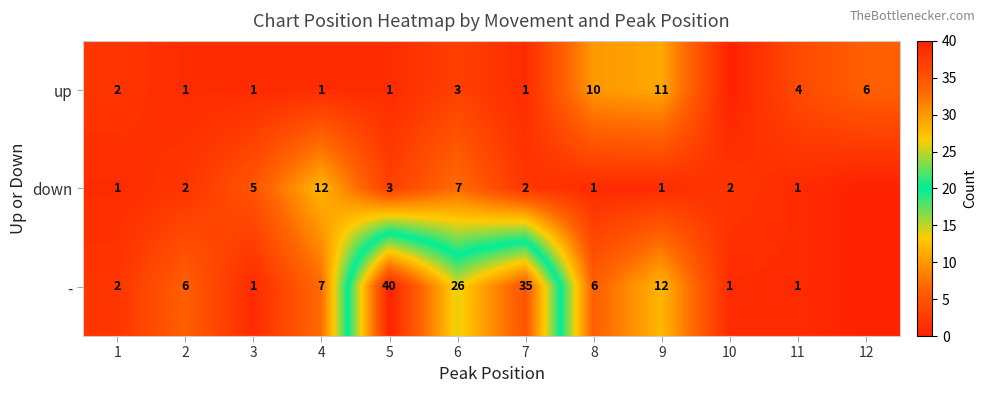

Is the value of down at 3 greater than the value of up at 1?

Yes